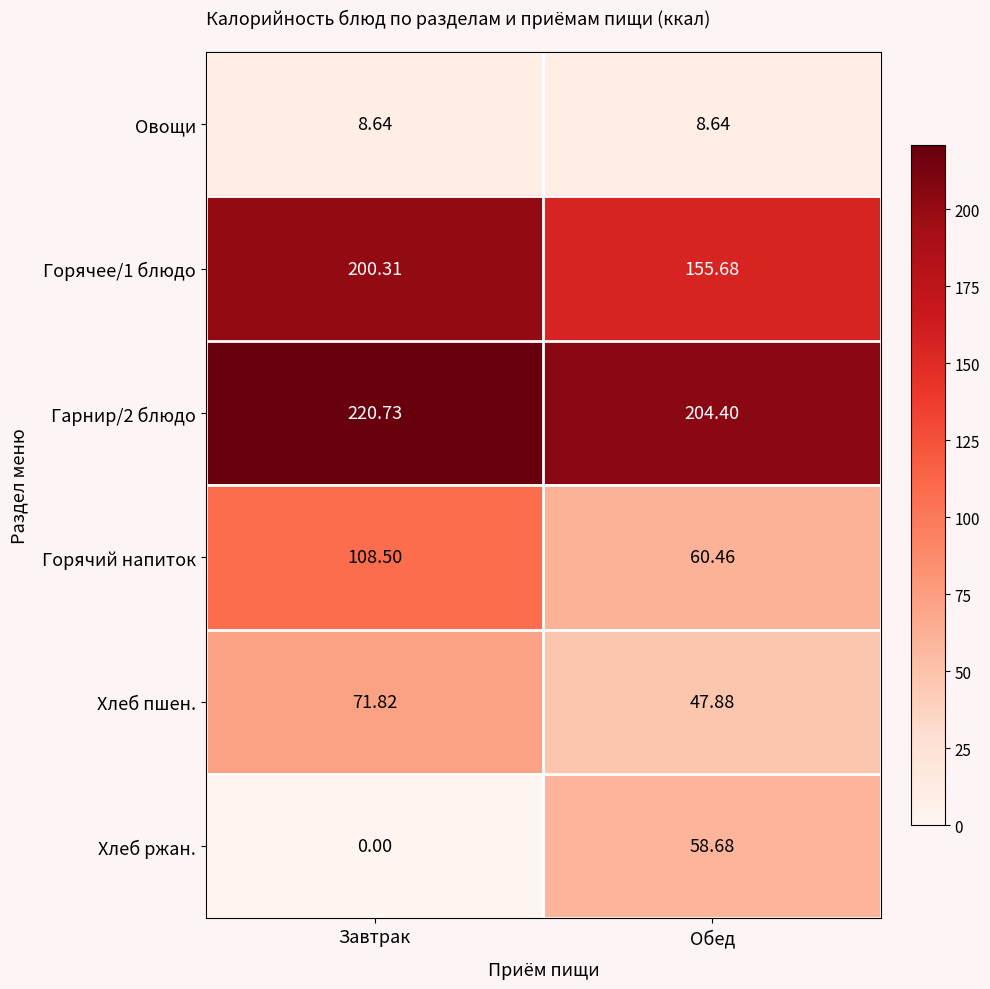

Which series has the largest range (max minus min)?

Хлеб ржан.